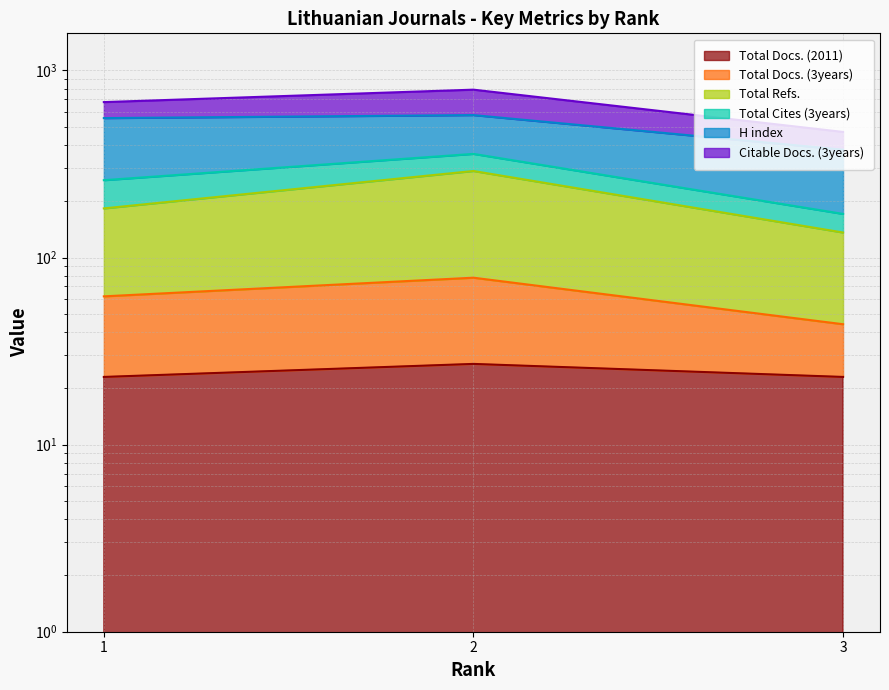

What is the sum of all Total Docs. (2011) values?

73